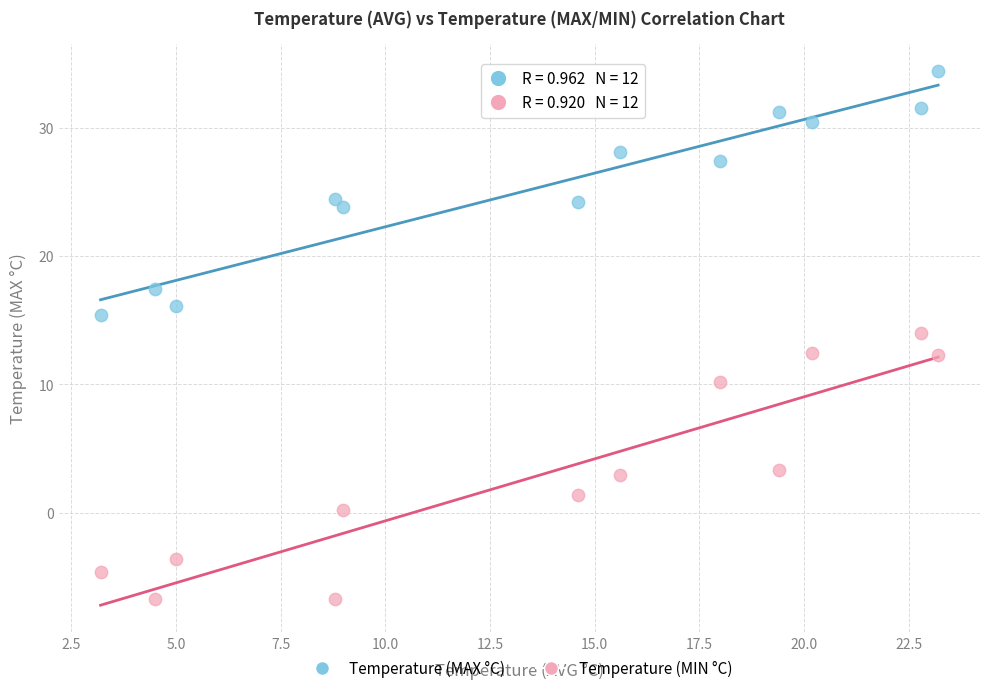

Which series reaches the maximum Y coordinate?

Temperature (MAX °C)